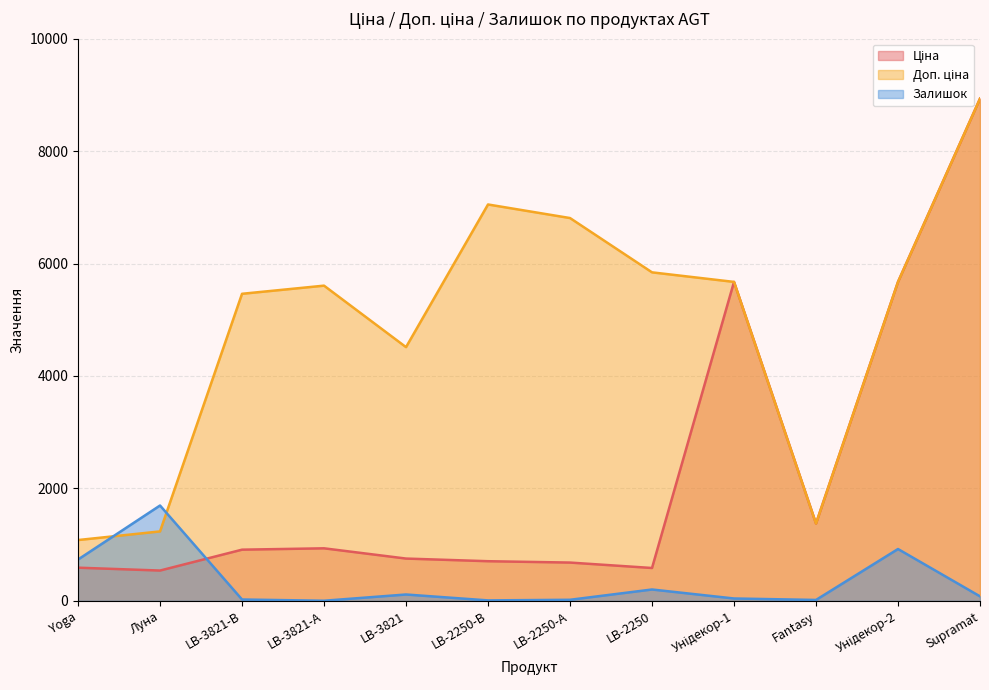

Which series changed the most between Yoga and LB-2250-А?

Доп. ціна